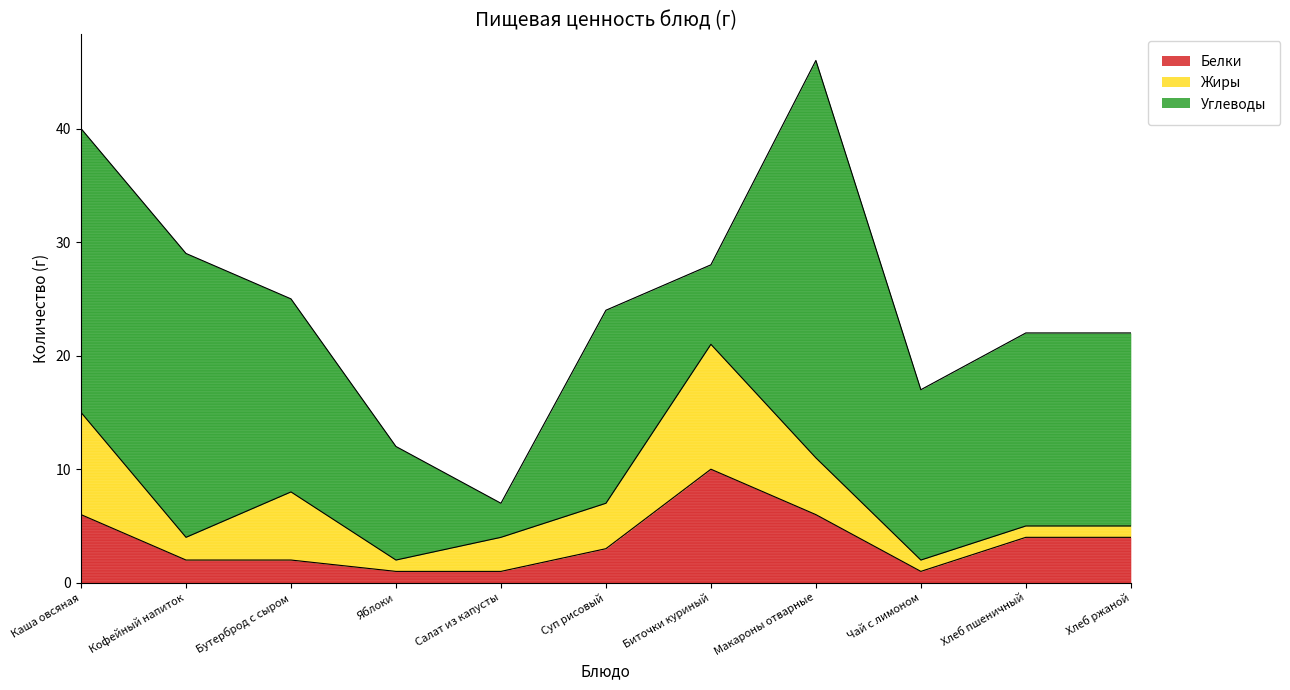

At Суп рисовый, list the series in order from smallest to largest.

Белки, Жиры, Углеводы